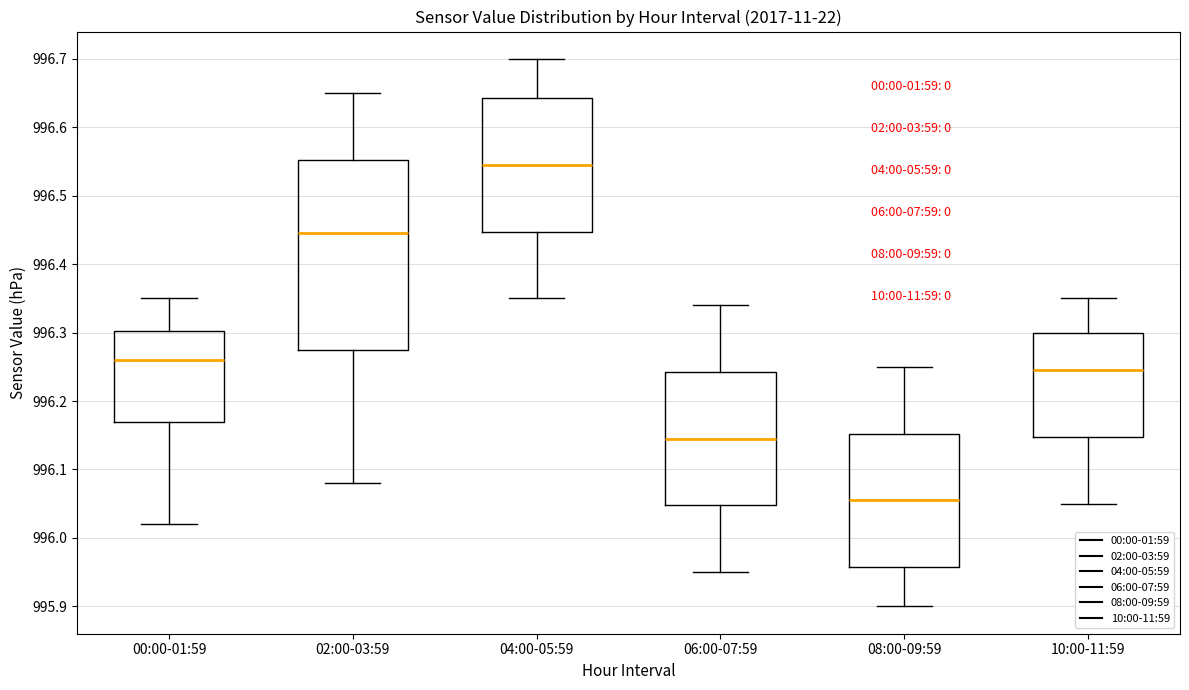

Where does the median line of the box for 00:00-01:59 sit on the y-axis? The values are not printed on the chart, so give them approximately, as read against the axis.

996.26